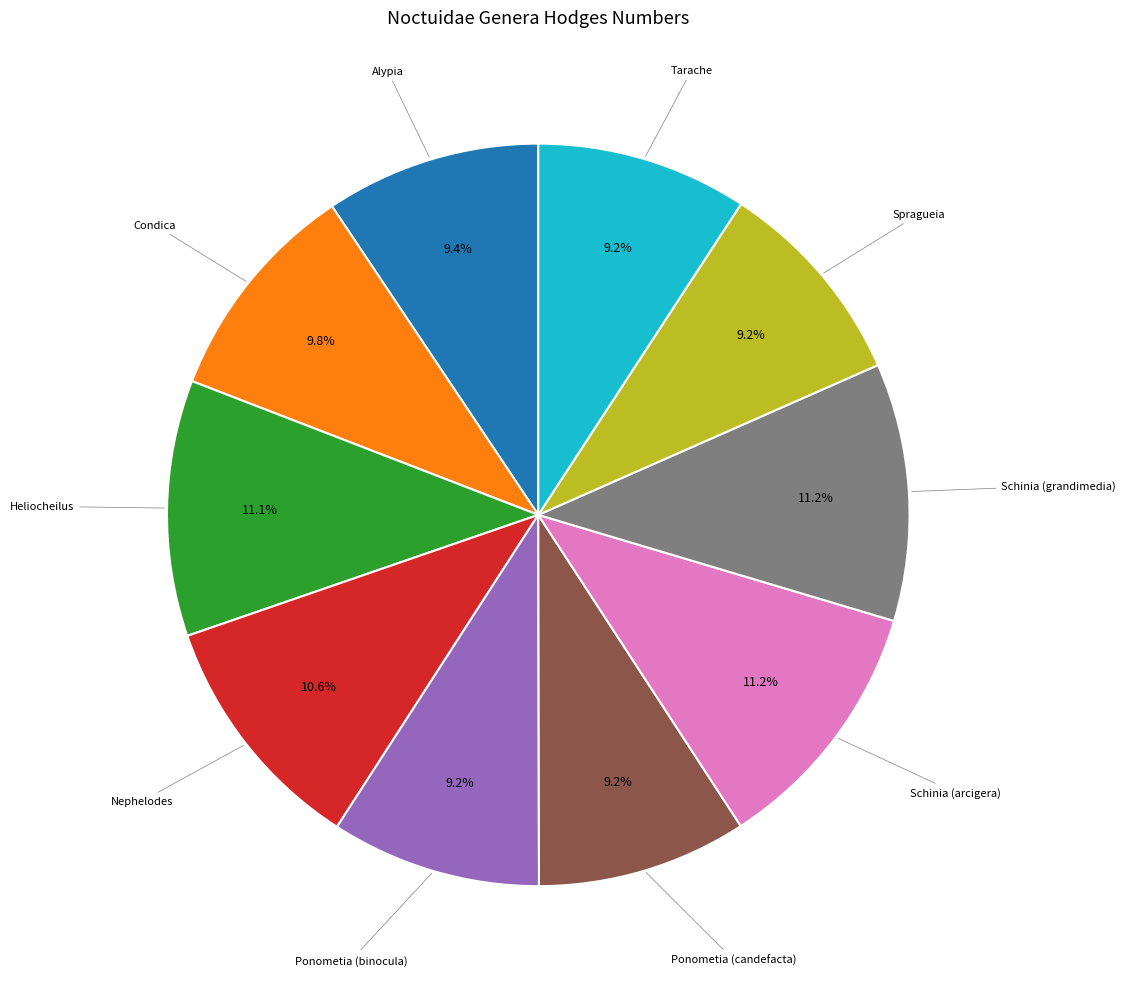

How many slices are in this pie chart?

10